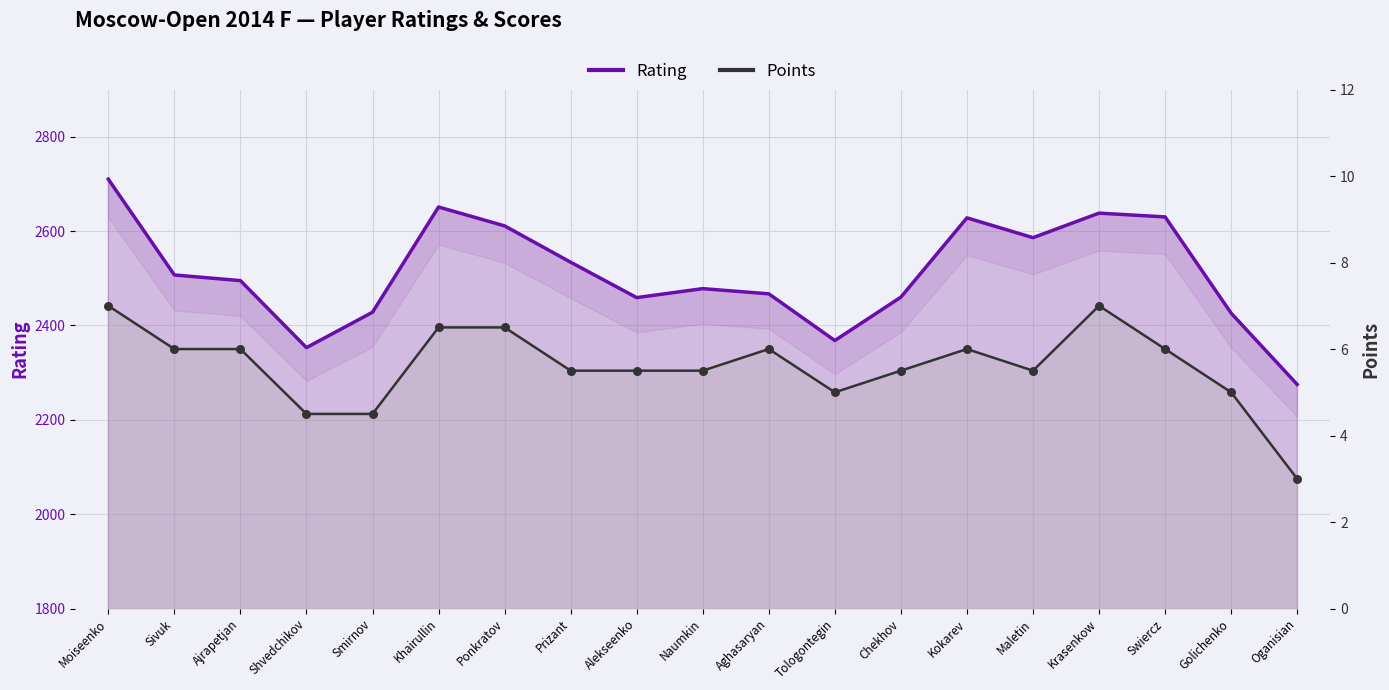

Is the value of Points at Moiseenko greater than the value of Rating at Tologontegin?

No